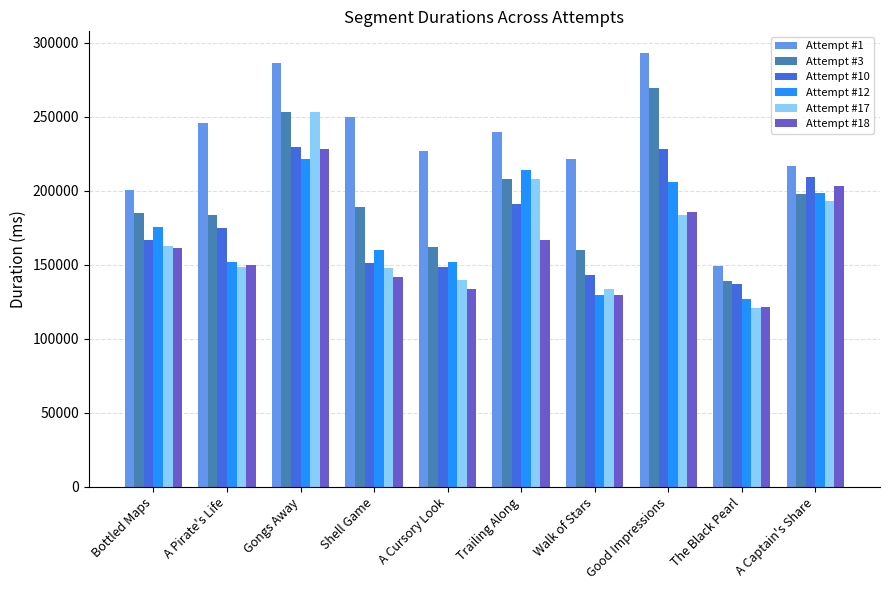

The value of Attempt #17 at Gongs Away is 253113. True or false?

True